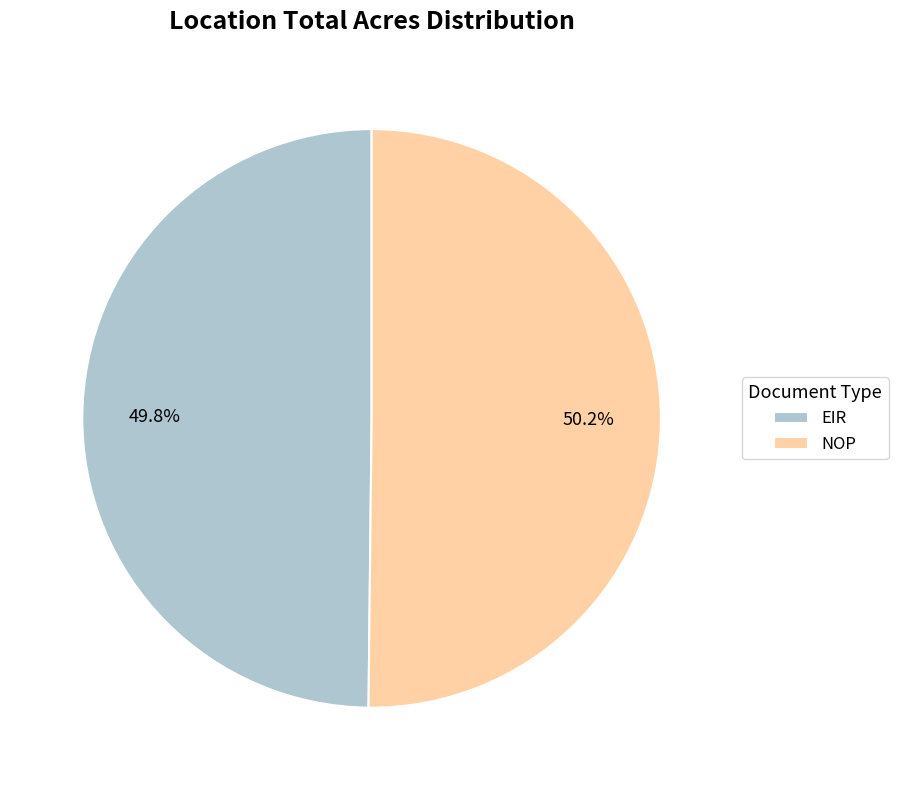

What percentage is NOT represented by NOP?

49.8%